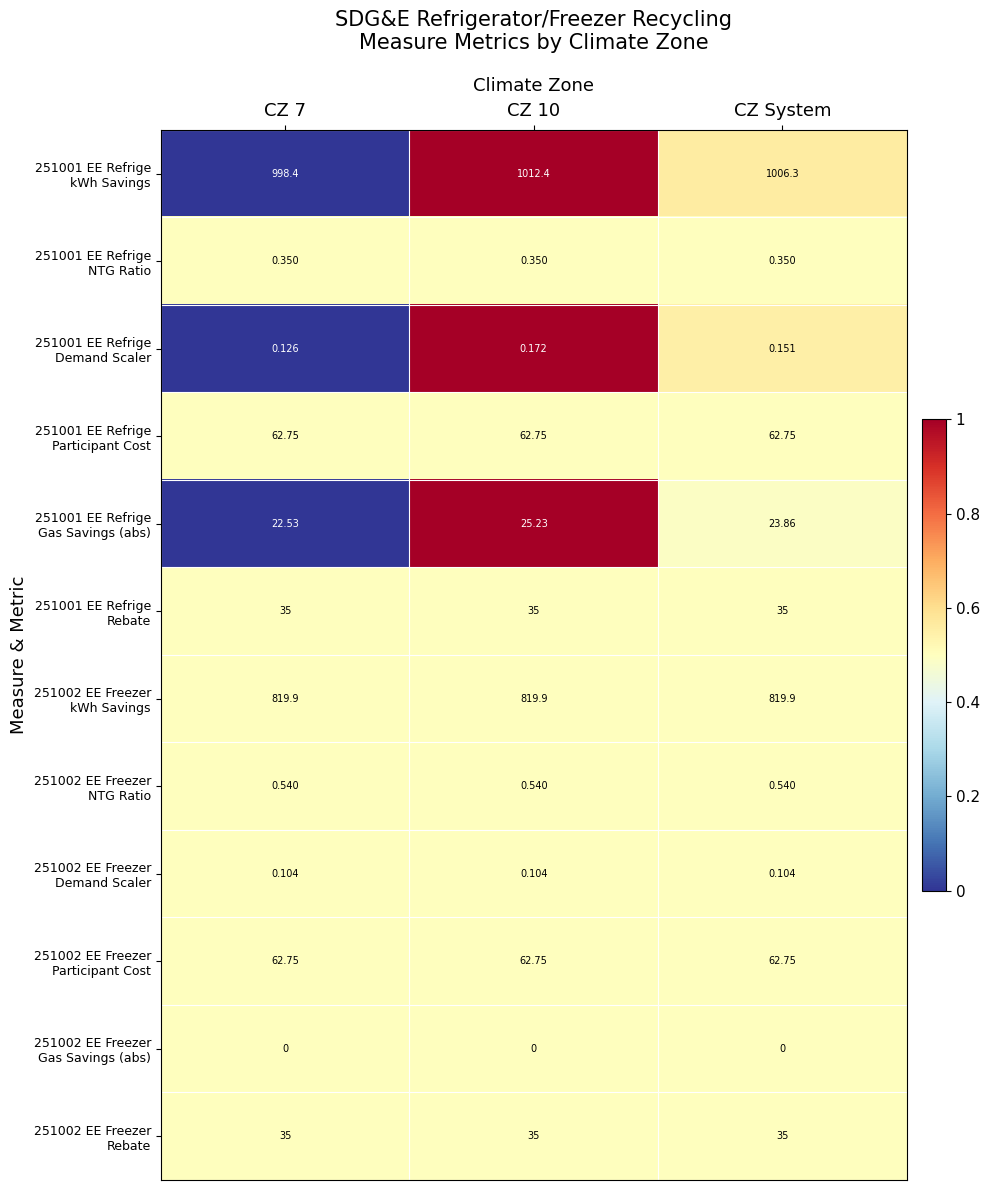

Count the number of categories in the chart.

3